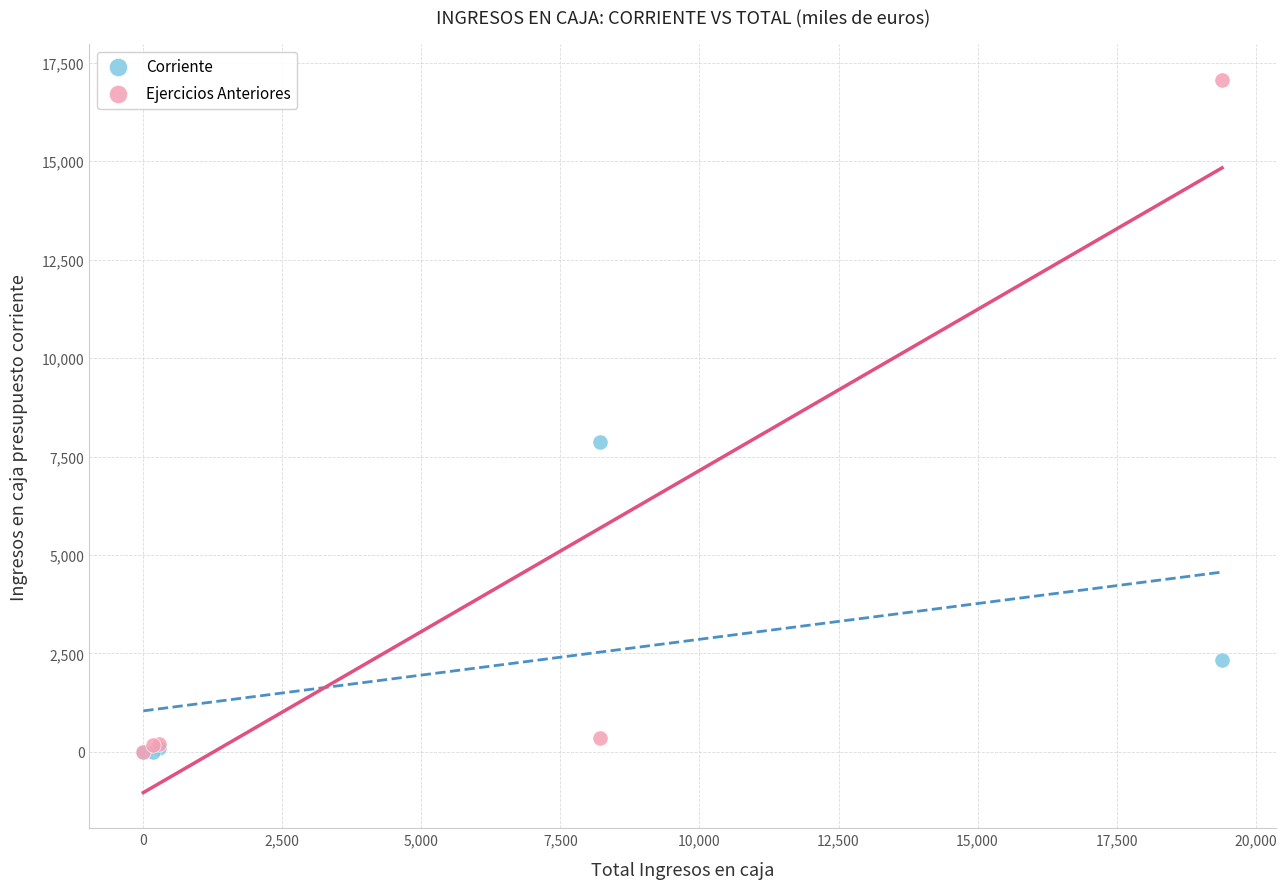

In the Corriente series, what Y value is closest to 3938?

2323.1